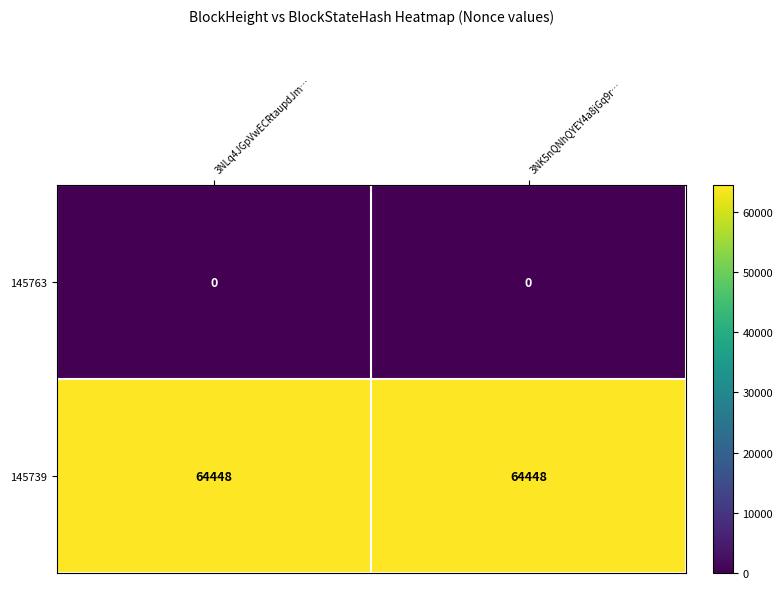

Rank the series at 3NK5nQNhQYEY4a8jGq9r… from highest to lowest value.

145739, 145763